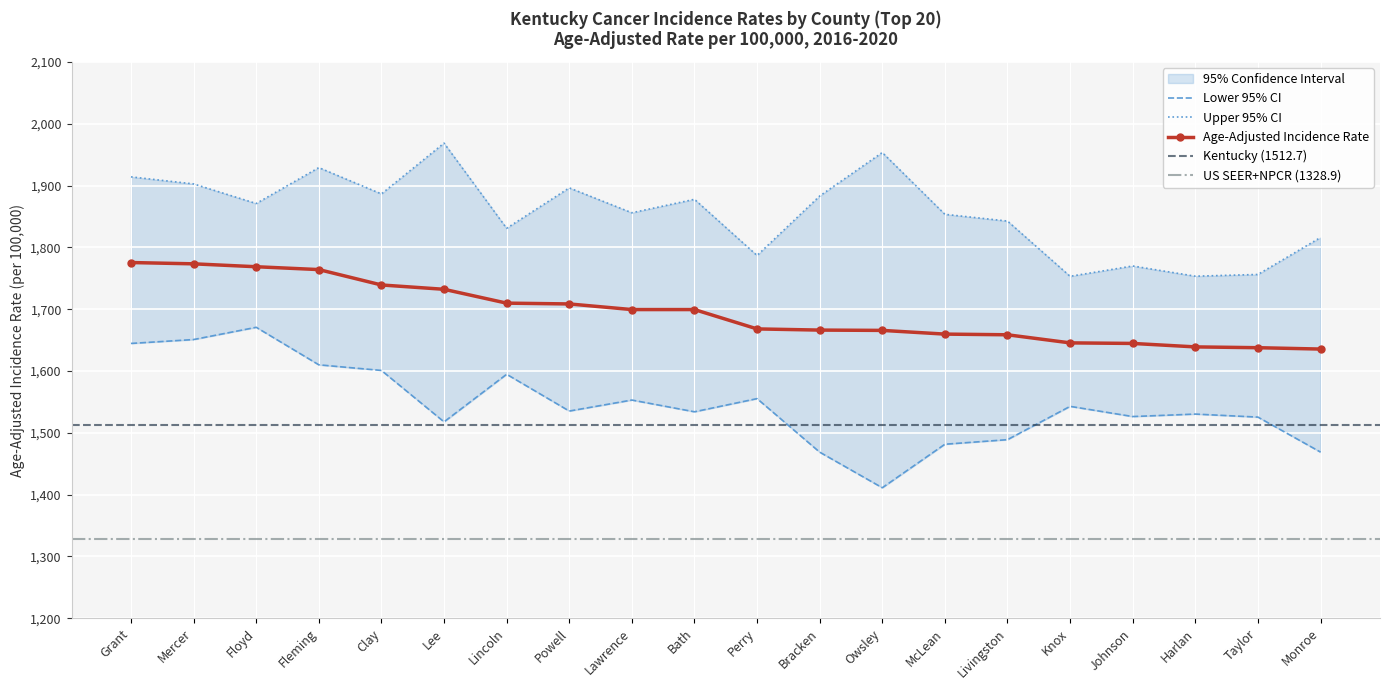

Where is the first local minimum for Lower 95% CI?

Lee